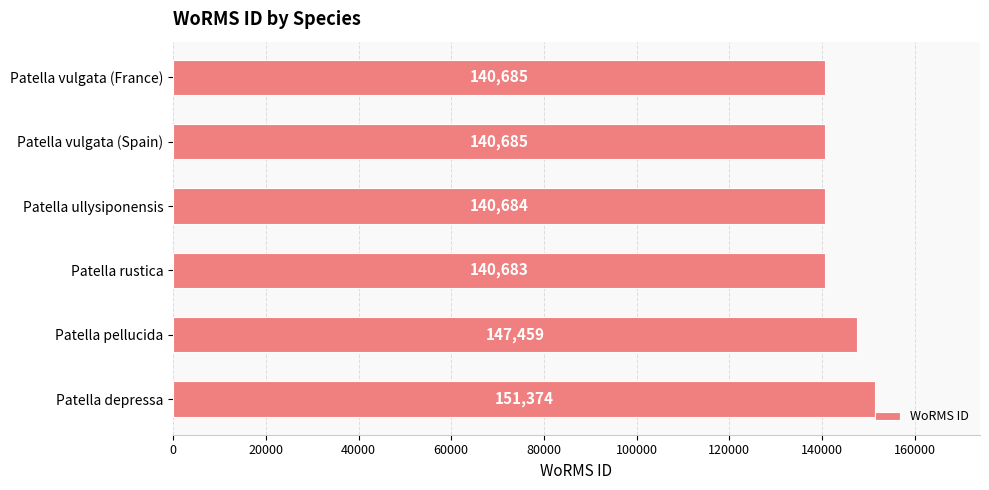

Reading bottom to top, list all the values displayed in this chart.

Patella depressa=151374	Patella pellucida=147459	Patella rustica=140683	Patella ullysiponensis=140684	Patella vulgata (Spain)=140685	Patella vulgata (France)=140685